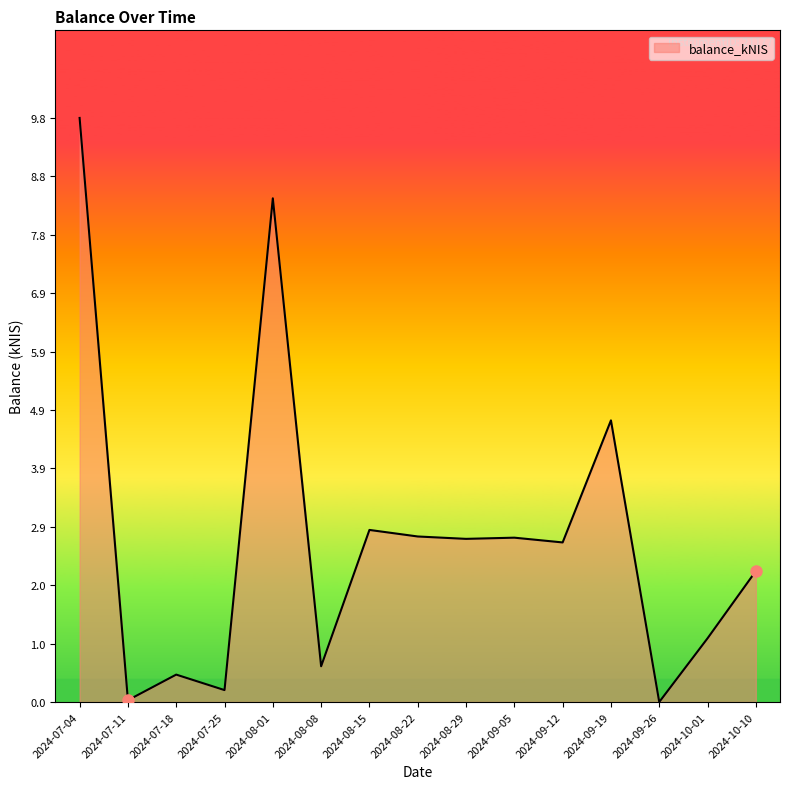

At which label is the value closest to 4?

2024-09-19